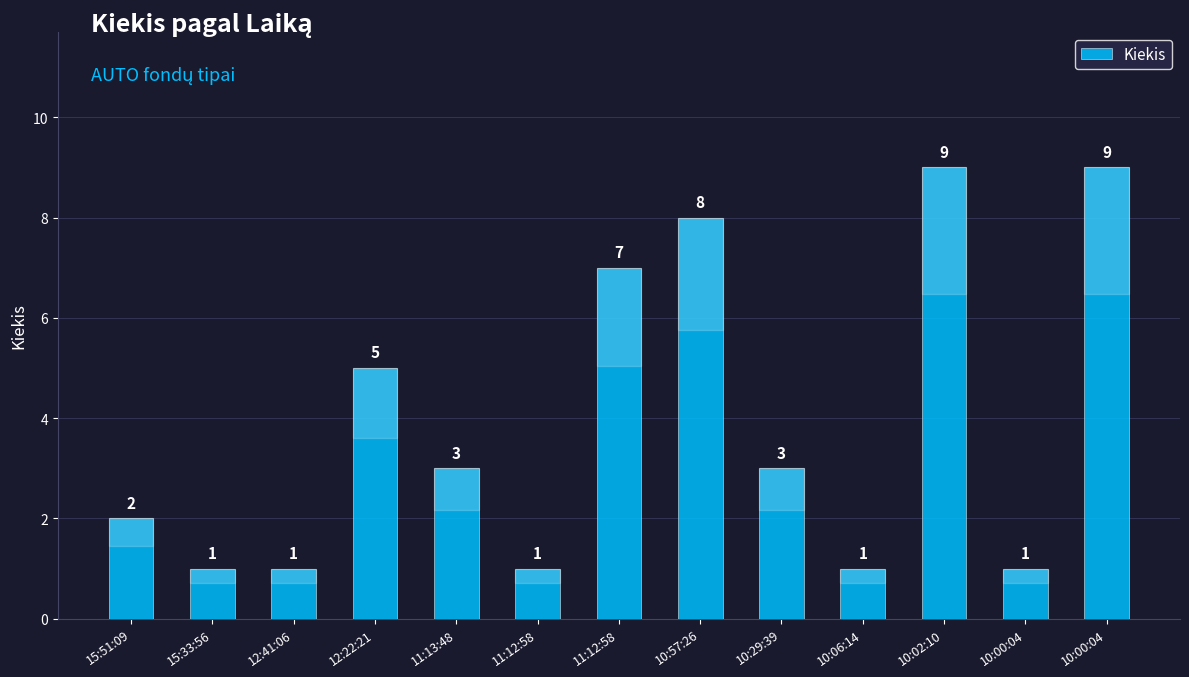

How many values are below 3?

6